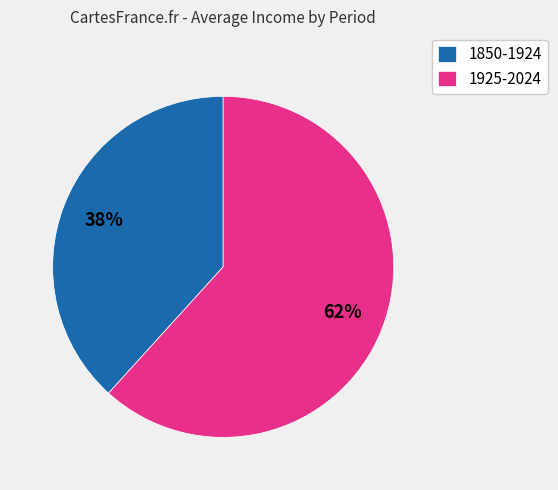

Does 1925-2024 account for over 50% of the chart?

Yes